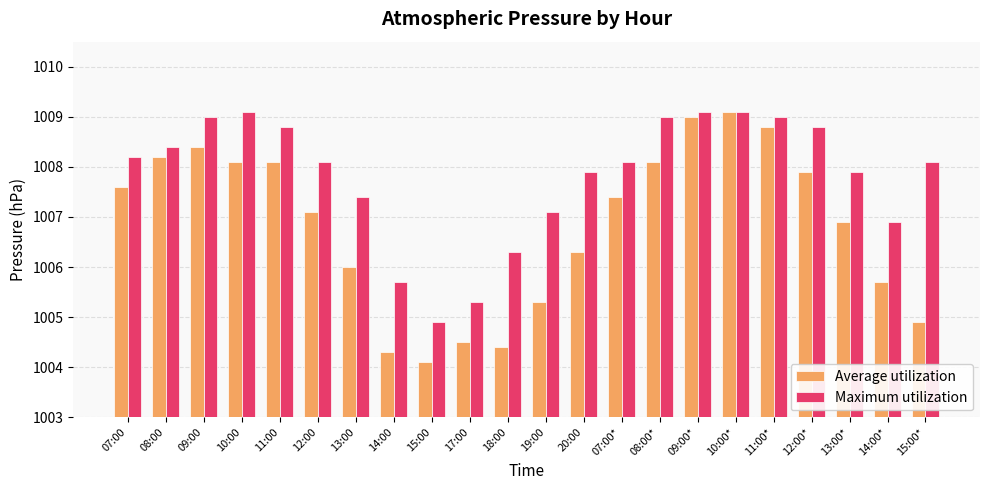

Rank the series by their average value, from lowest to highest.

Average utilization, Maximum utilization